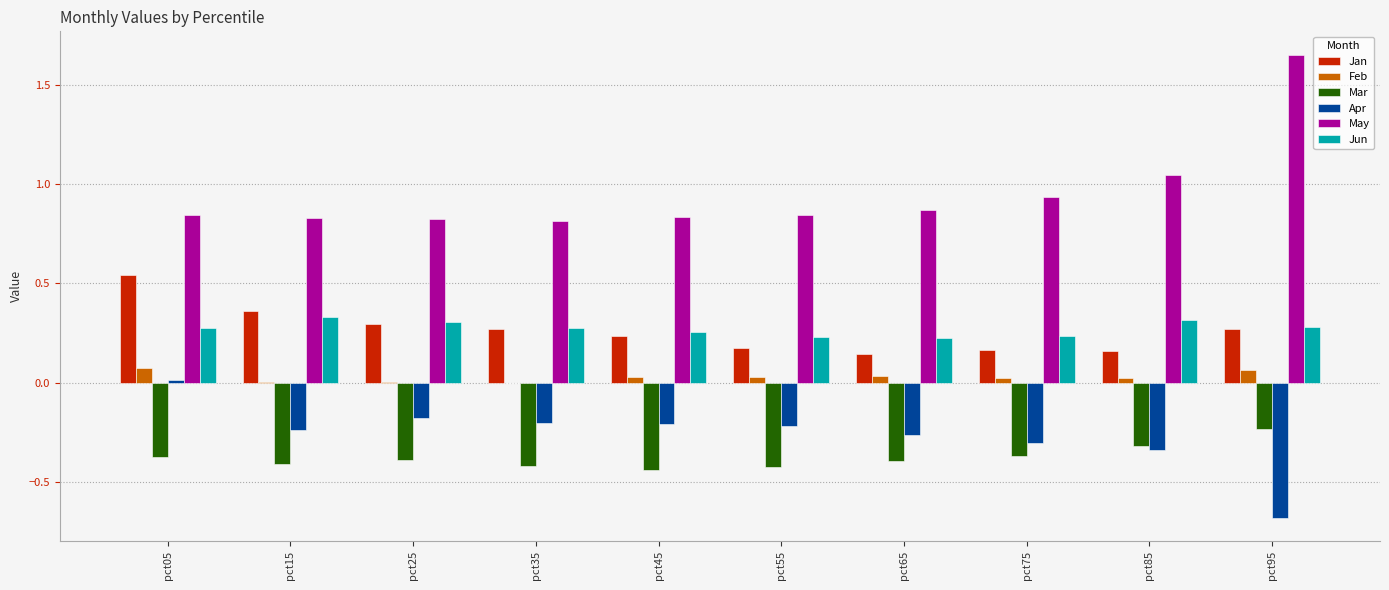

Which series has the largest total across all categories?

May